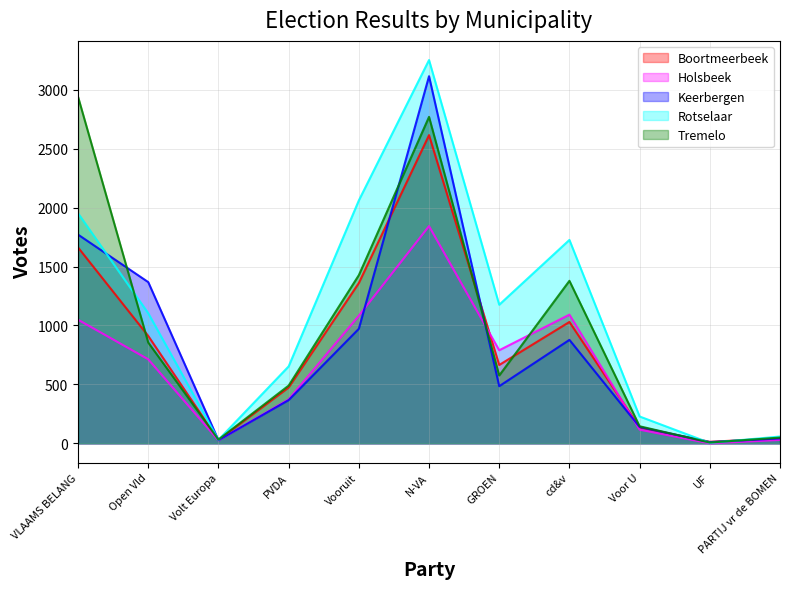

Where does the Keerbergen series first go above 485?

VLAAMS BELANG